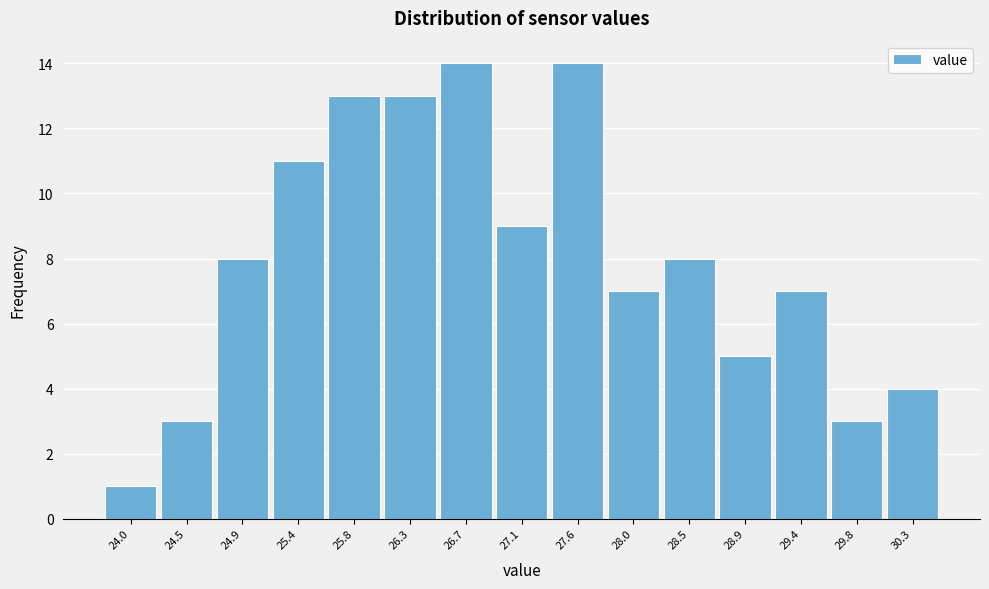

Reading left to right, transcribe this chart: for each bar, give the range it covers on the x-axis and its height. Neither the bar edges nor the heights are printed on the chart, so give them approximately, as read against the axes.

23.80 to 24.25: 1
24.25 to 24.70: 3
24.70 to 25.15: 8
25.15 to 25.60: 11
25.60 to 26.05: 13
26.05 to 26.50: 13
26.50 to 26.95: 14
26.95 to 27.35: 9
27.35 to 27.80: 14
27.80 to 28.25: 7
28.25 to 28.70: 8
28.70 to 29.15: 5
29.15 to 29.60: 7
29.60 to 30.05: 3
30.05 to 30.50: 4